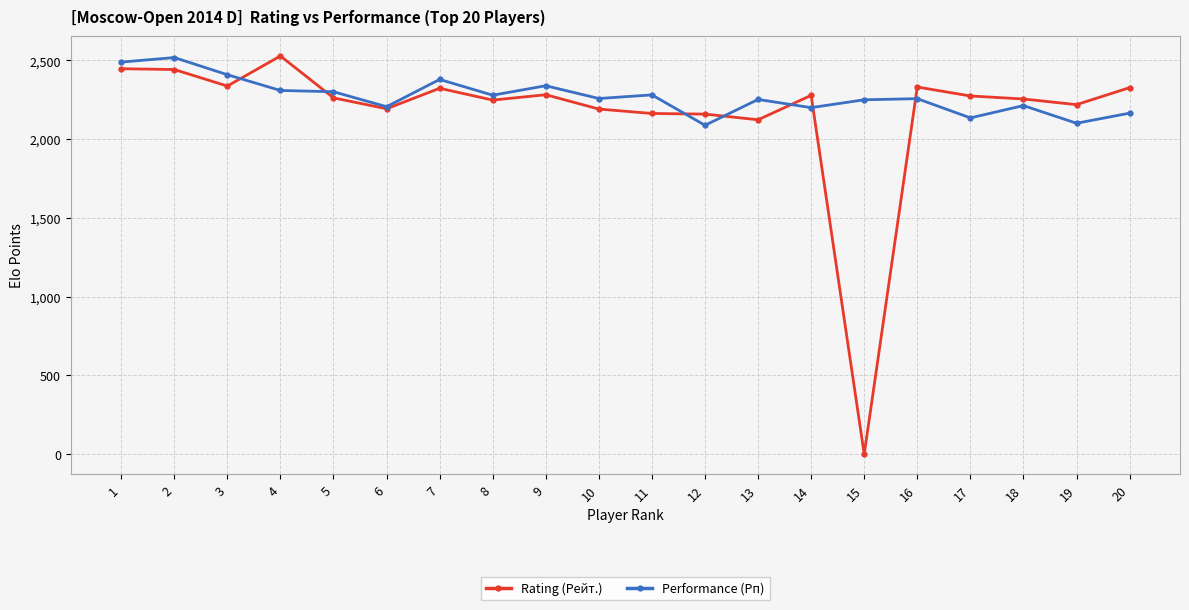

True or false: Rating (Рейт.) has more than 2 interior local peaks.

True